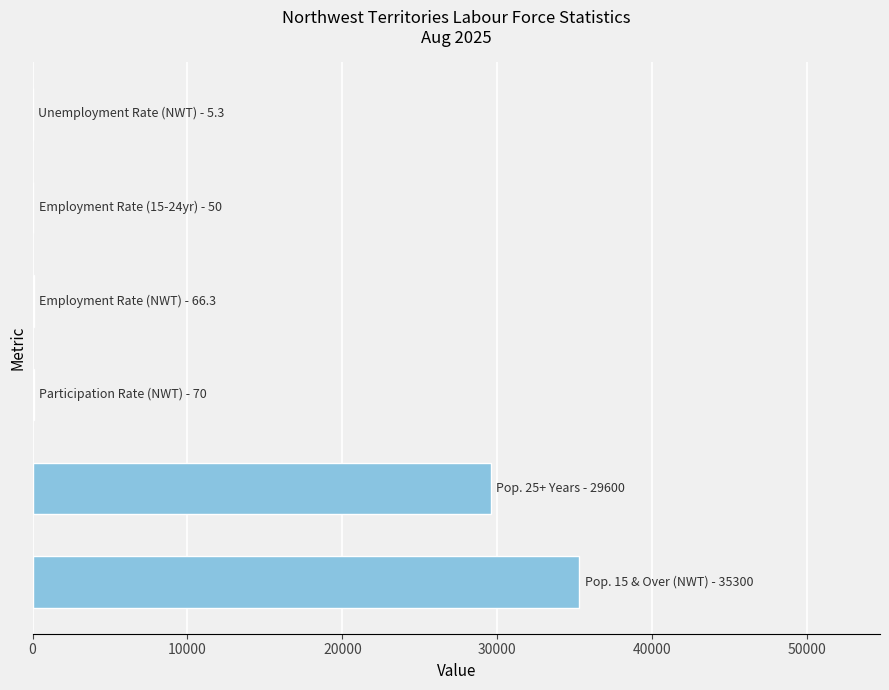

How many categories are shown in the chart?

6